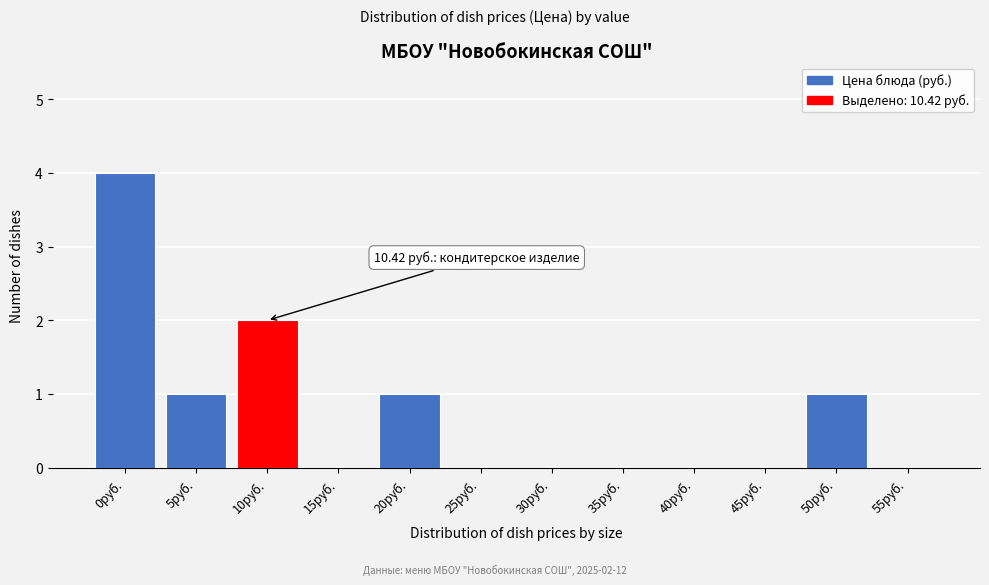

Reading left to right, what are all the values shown in this chart?

0руб.=4	5руб.=1	10руб.=2	15руб.=0	20руб.=1	25руб.=0	30руб.=0	35руб.=0	40руб.=0	45руб.=0	50руб.=1	55руб.=0